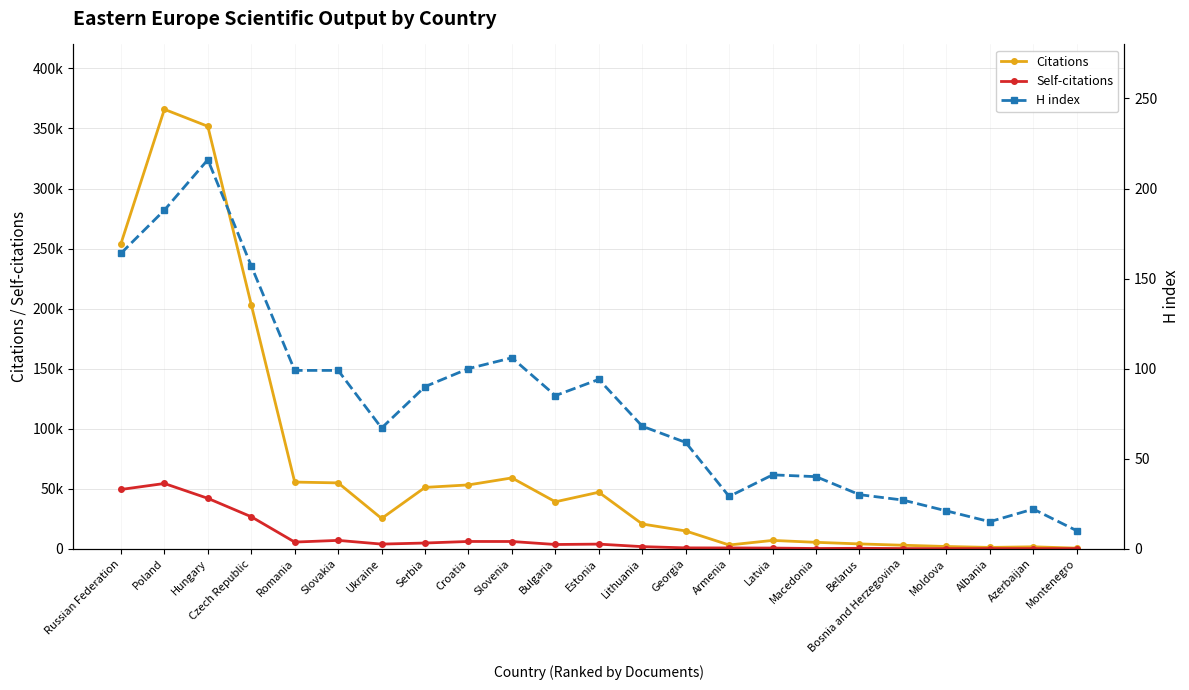

Reading left to right, what are all the values shown in this chart?

Citations: Russian Federation=254075	Poland=365950	Hungary=351823	Czech Republic=203212	Romania=55482	Slovakia=54809	Ukraine=25161	Serbia=51061	Croatia=53132	Slovenia=58965	Bulgaria=39053	Estonia=47030	Lithuania=20567	Georgia=14775	Armenia=3082	Latvia=6891	Macedonia=5304	Belarus=3984	Bosnia and Herzegovina=2874	Moldova=1832	Albania=1063	Azerbaijan=1565	Montenegro=472
Self-citations: Russian Federation=49316	Poland=54308	Hungary=41945	Czech Republic=26599	Romania=5509	Slovakia=6918	Ukraine=3832	Serbia=4724	Croatia=6017	Slovenia=5990	Bulgaria=3494	Estonia=3812	Lithuania=1709	Georgia=682	Armenia=621	Latvia=525	Macedonia=155	Belarus=312	Bosnia and Herzegovina=112	Moldova=58	Albania=84	Azerbaijan=58	Montenegro=45
H index: Russian Federation=164	Poland=188	Hungary=216	Czech Republic=157	Romania=99	Slovakia=99	Ukraine=67	Serbia=90	Croatia=100	Slovenia=106	Bulgaria=85	Estonia=94	Lithuania=68	Georgia=59	Armenia=29	Latvia=41	Macedonia=40	Belarus=30	Bosnia and Herzegovina=27	Moldova=21	Albania=15	Azerbaijan=22	Montenegro=10